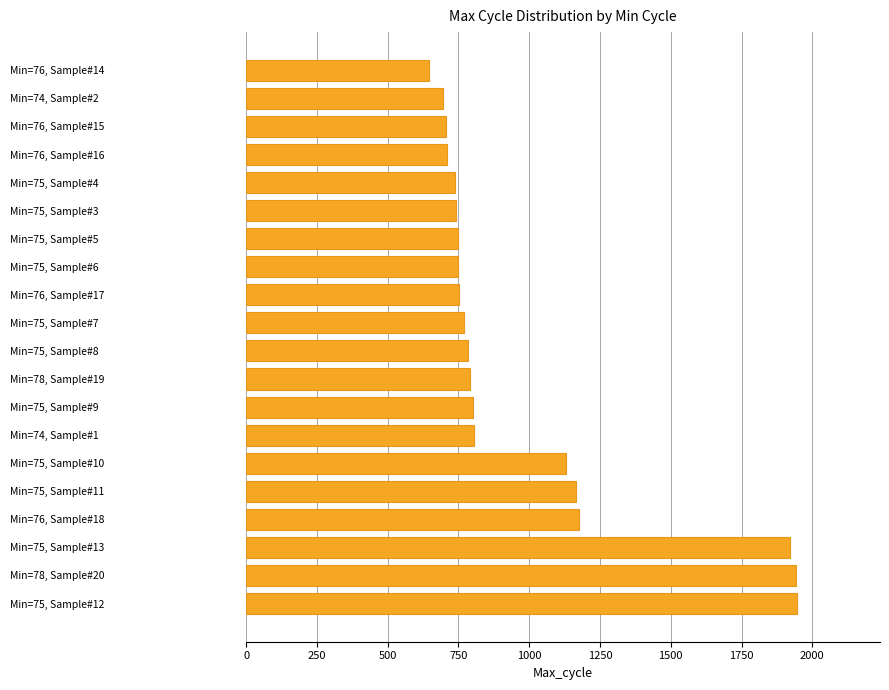

The value at Min=75, Sample#9 is 800. True or false?

True